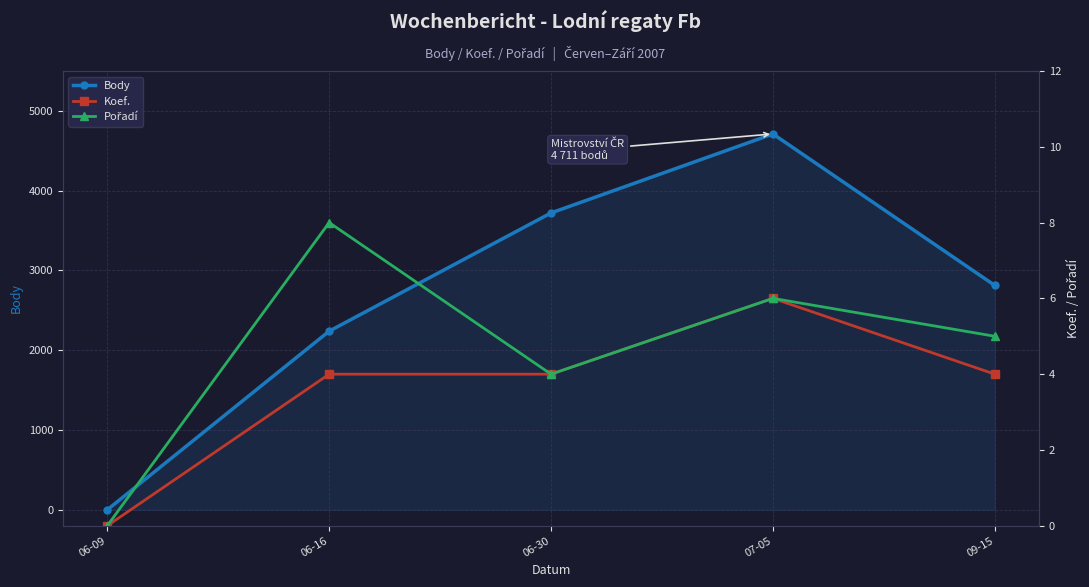

True or false: Body and Koef. cross at least once.

False